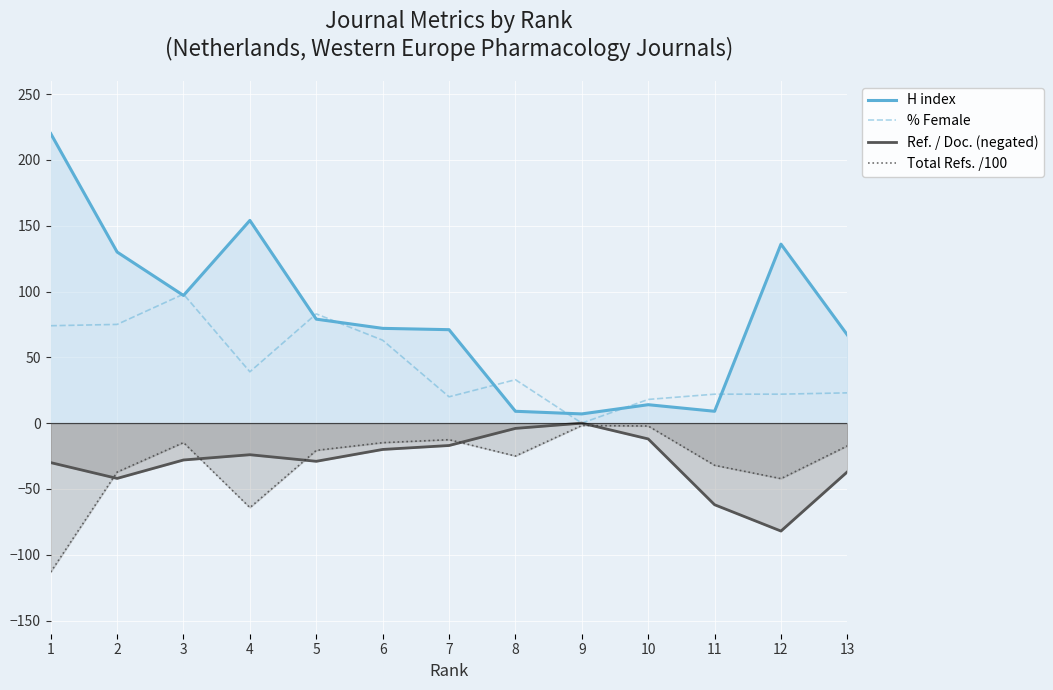

At which label does Total Refs. /100 reach its peak?

9